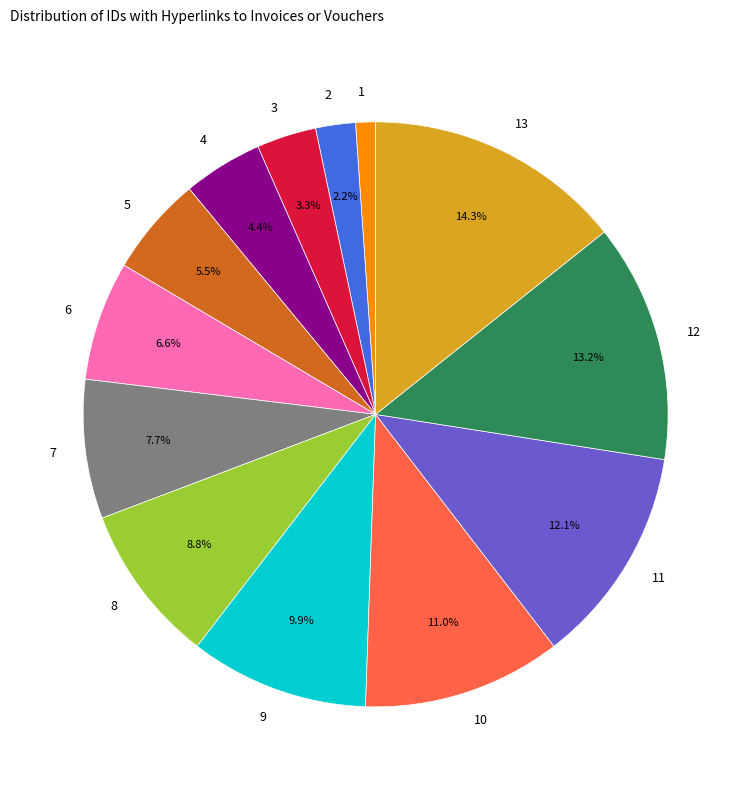

What is the smallest slice in the pie chart?

1